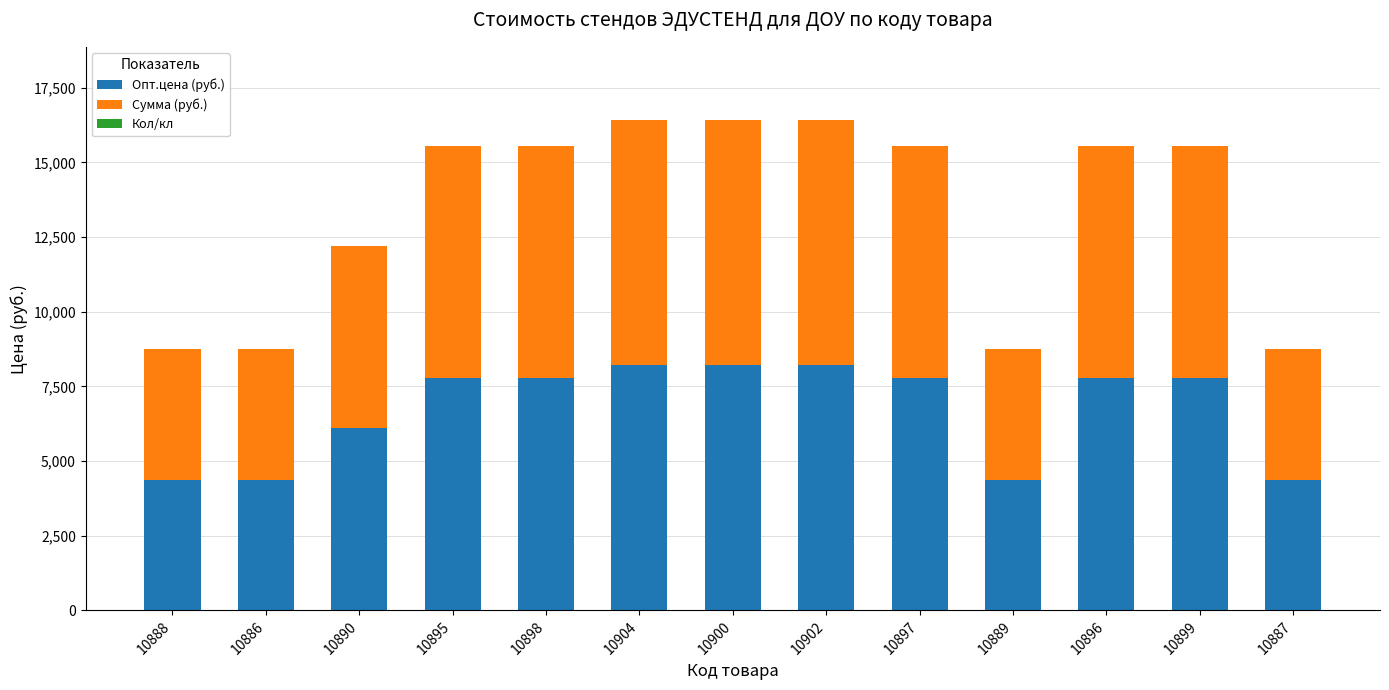

True or false: Опт.цена (руб.) has a value of 7404.0 at 10886.

False